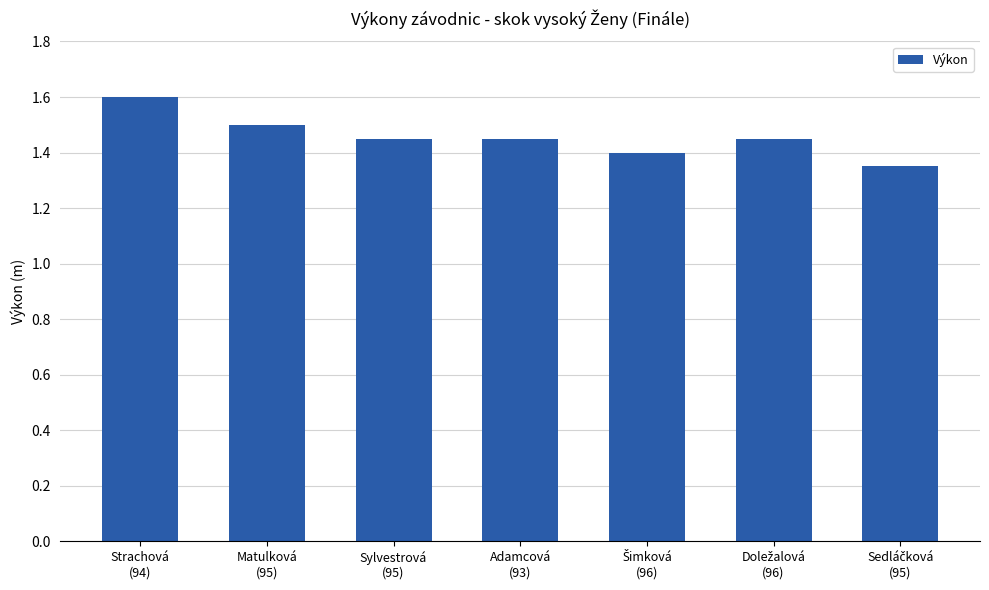

Count the values in the range 1 to 2.

7